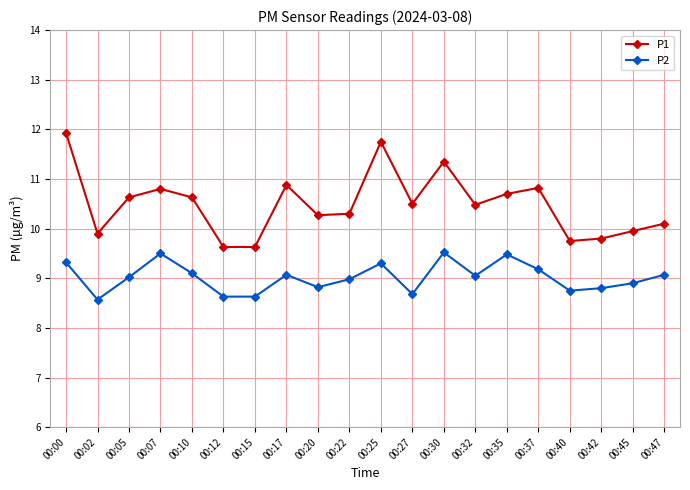

What is the sum of the P1 values at 00:00 and 00:20?

22.2